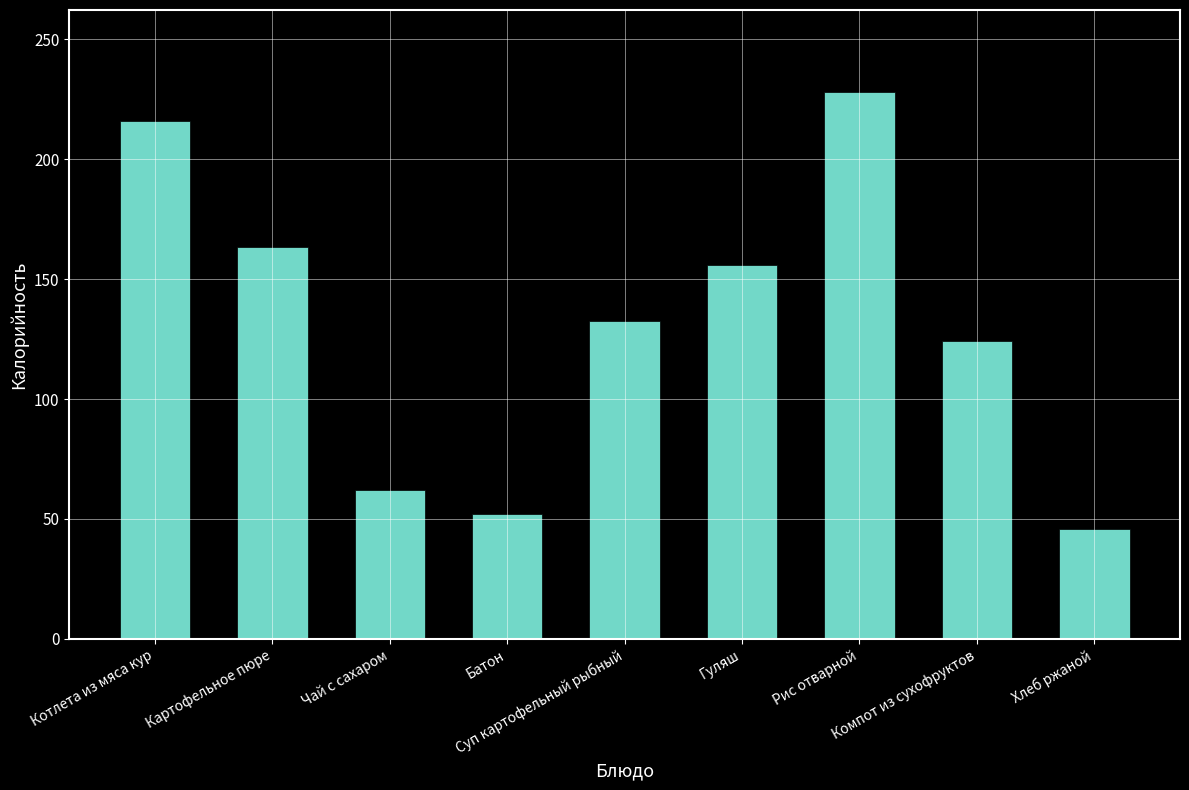

The value at Хлеб ржаной is 46.0. True or false?

True